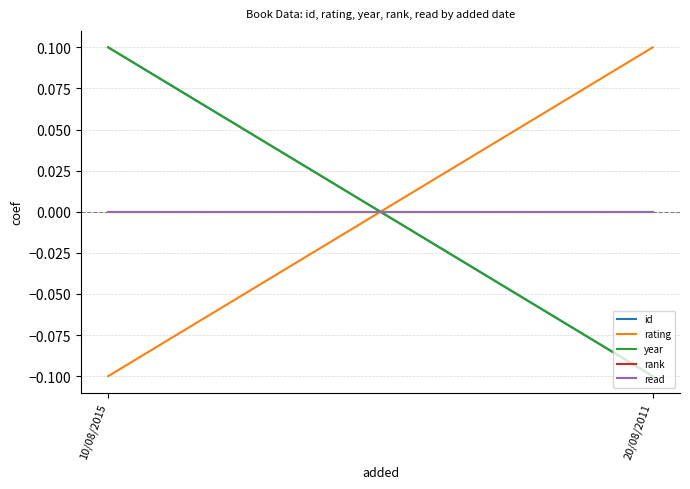

Count the number of data series in this chart.

5